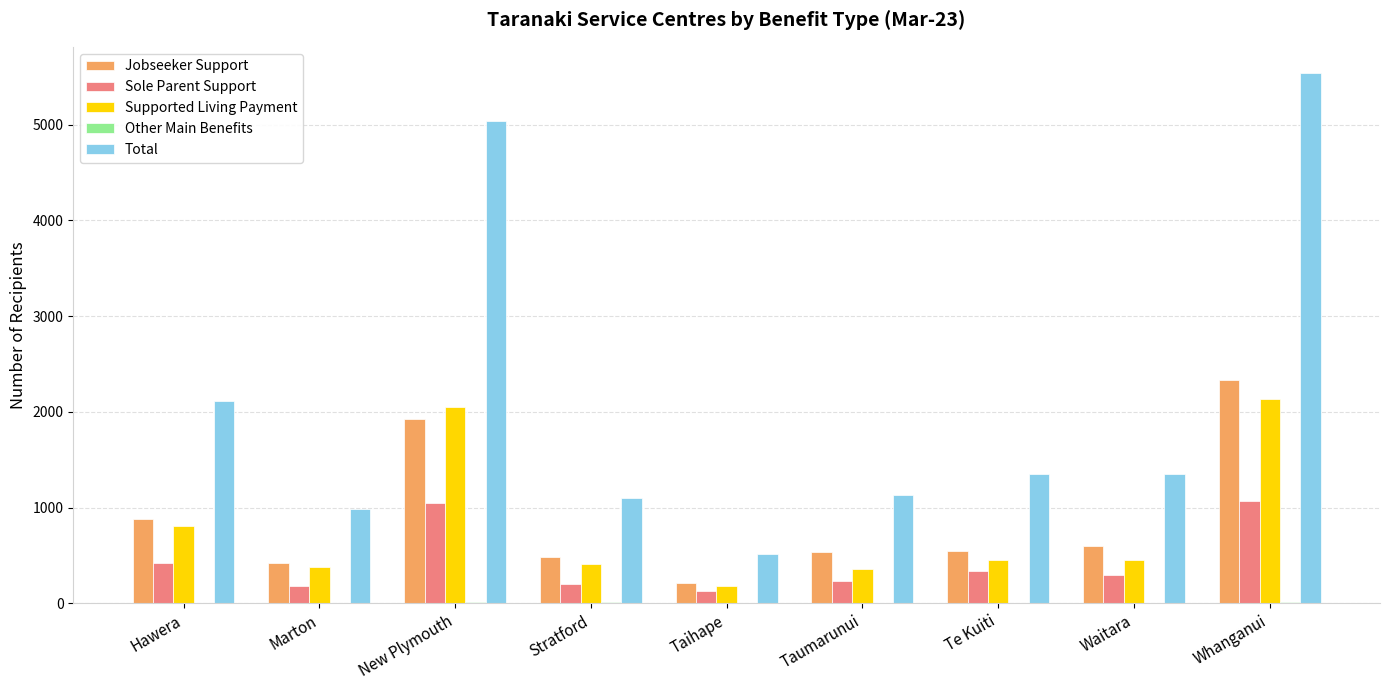

Is the value of Supported Living Payment at Taihape greater than the value of Total at Waitara?

No